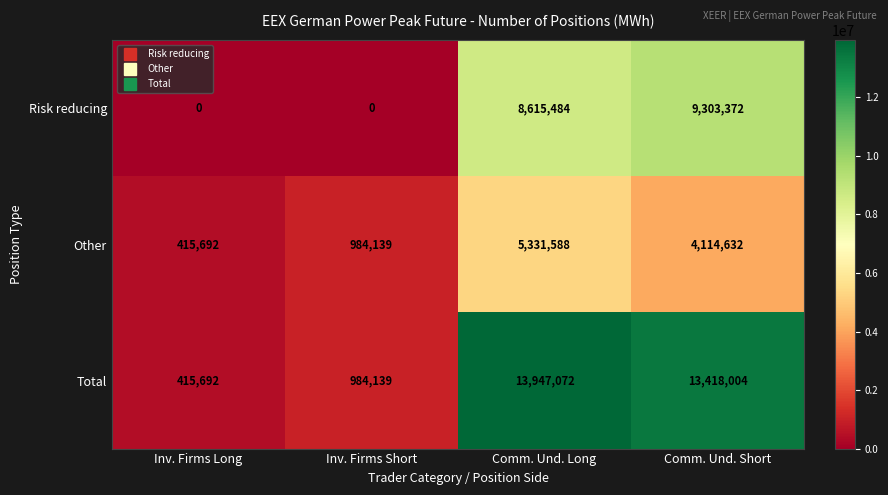

At which label does Other first exceed 4114632?

Comm. Und. Long